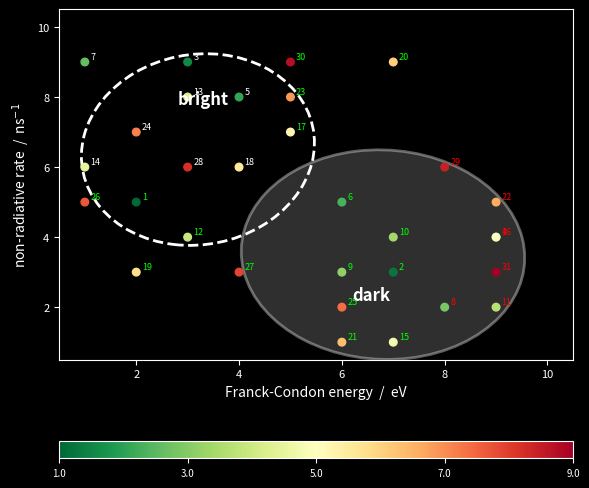

What Y value in the scatter plot is closest to 5?

5